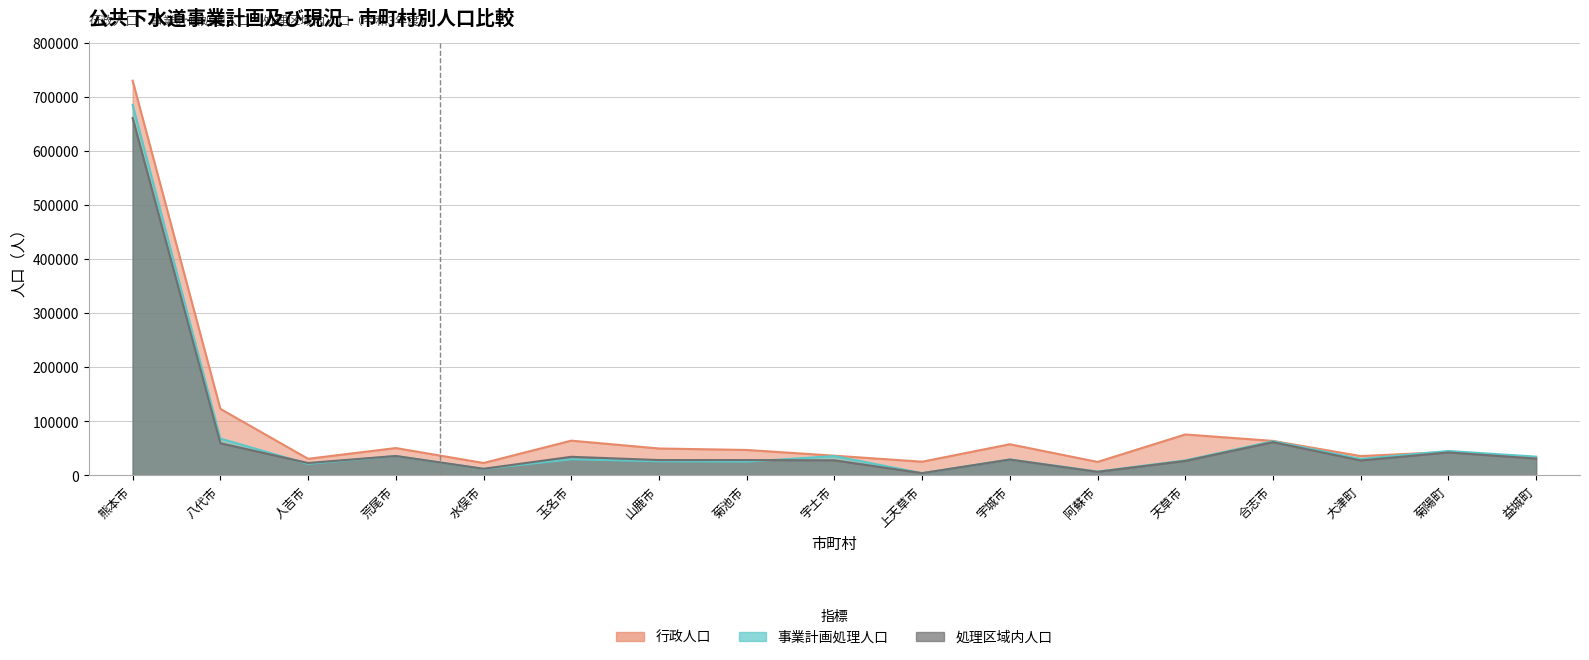

What is the maximum value for 事業計画処理人口?

685300